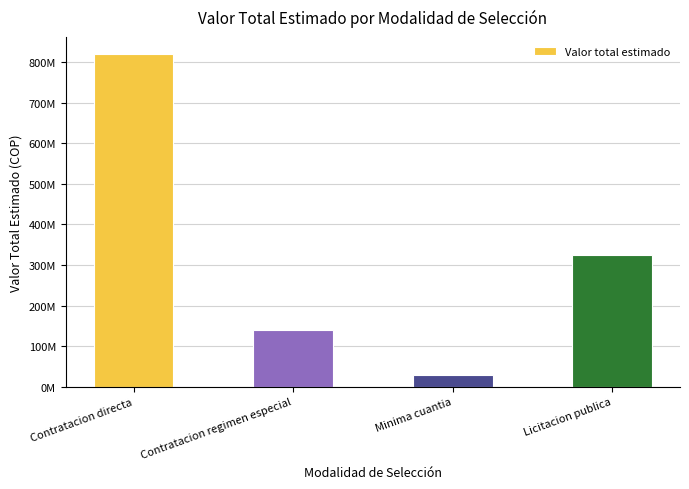

At which label does the data first exceed 325143072?

Contratacion directa